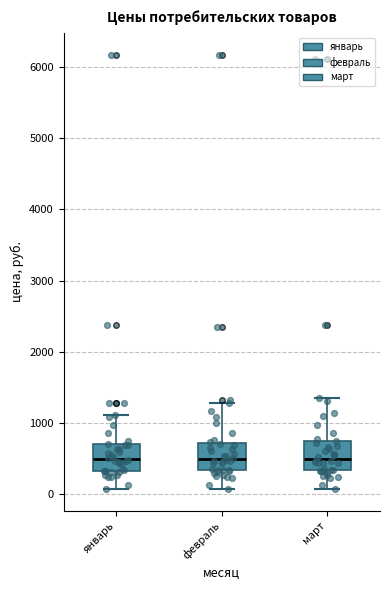

Reading left to right, transcribe this box plot: for each box, give where its median line is, the range the box spans, and where its two whiskers end, as read against the y-axis. The values are not printed on the chart, so give them approximately, as read against the axis.

январь: median 500, box 300 to 700, whiskers 100 to 1100
февраль: median 500, box 300 to 700, whiskers 100 to 1300
март: median 500, box 300 to 700, whiskers 100 to 1300